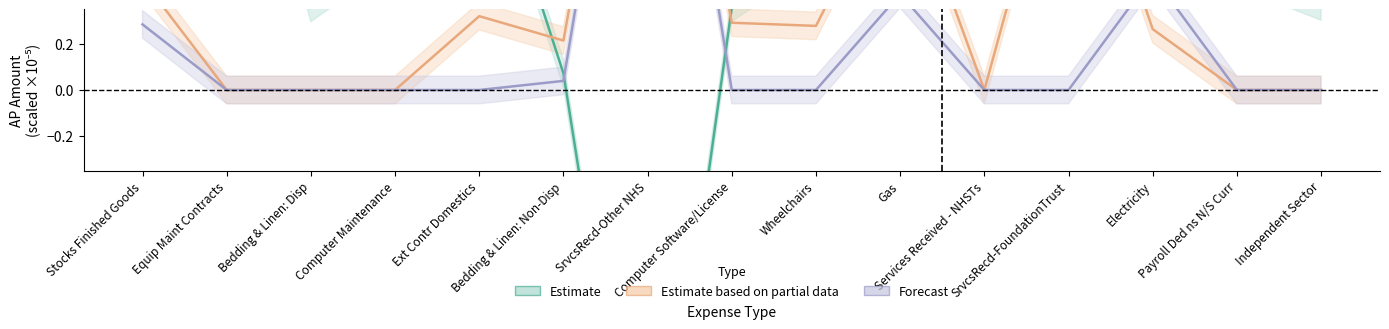

List the series in order of their overall mean, lowest first.

Forecast, Estimate based on partial data, Estimate